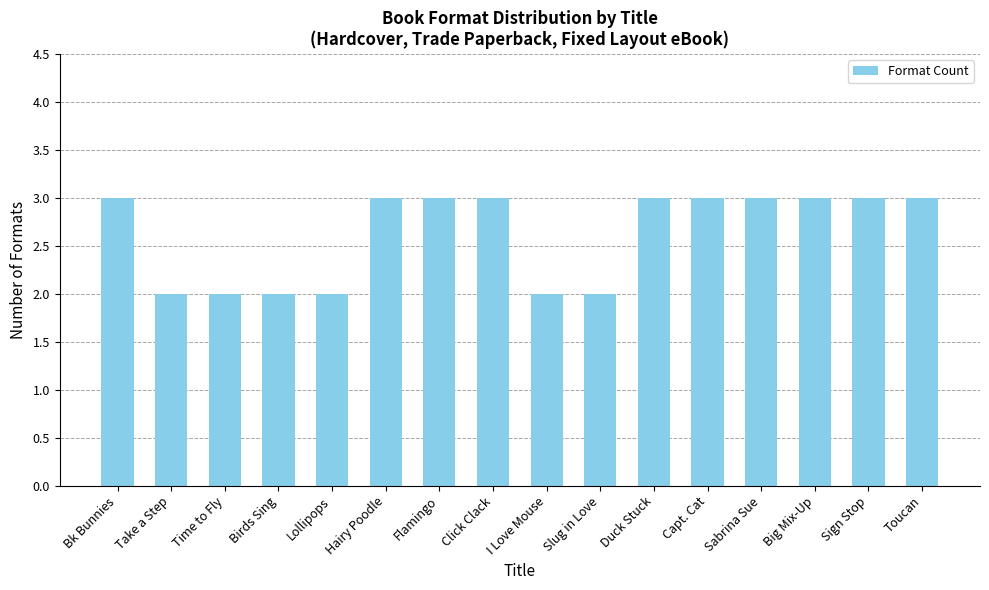

What is the difference between the values at Lollipops and Toucan?

1